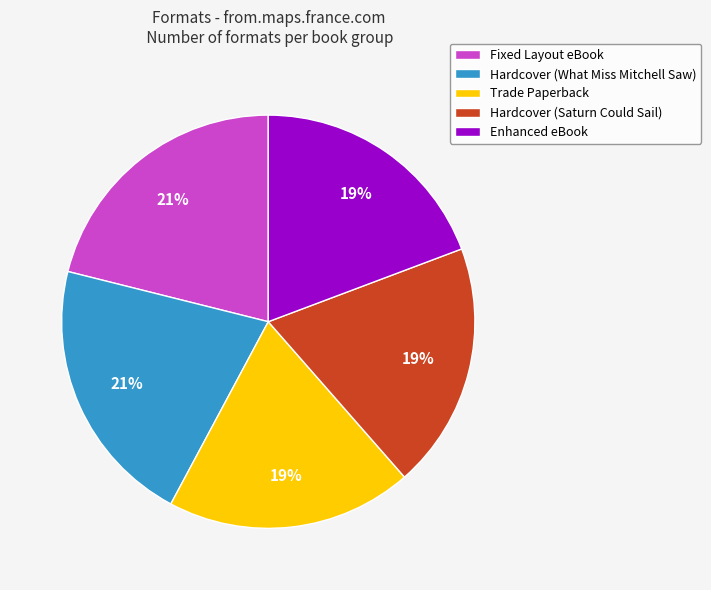

What is the ratio of the value at Hardcover (Saturn Could Sail) to the value at Enhanced eBook?

1.0